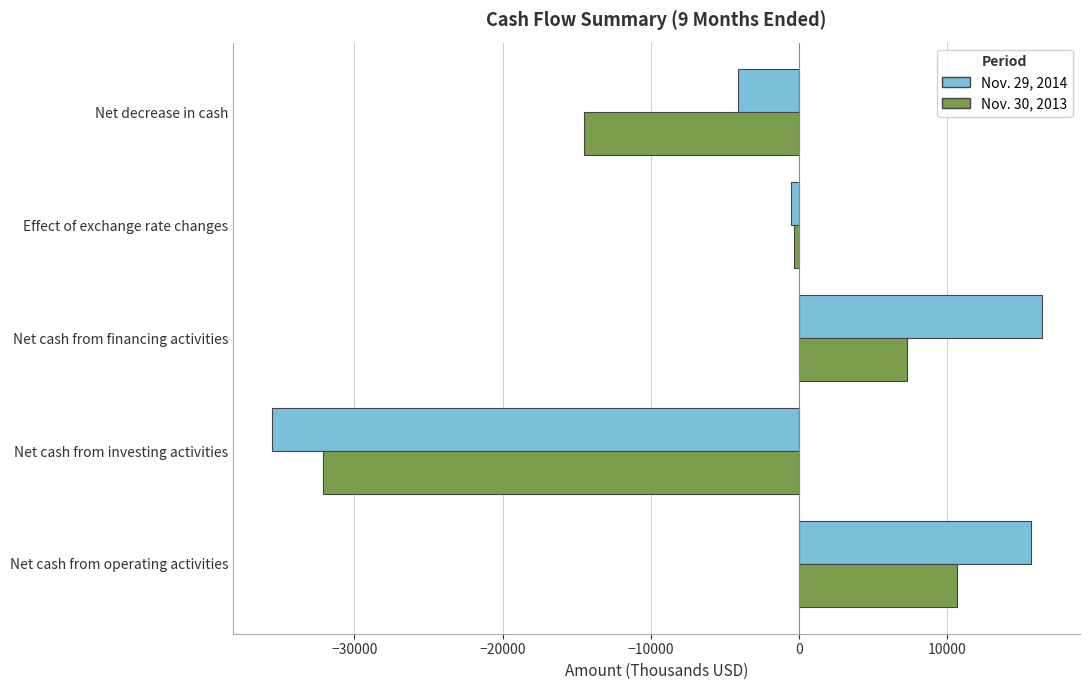

What is the lowest value of the Nov. 30, 2013 series?

-32155